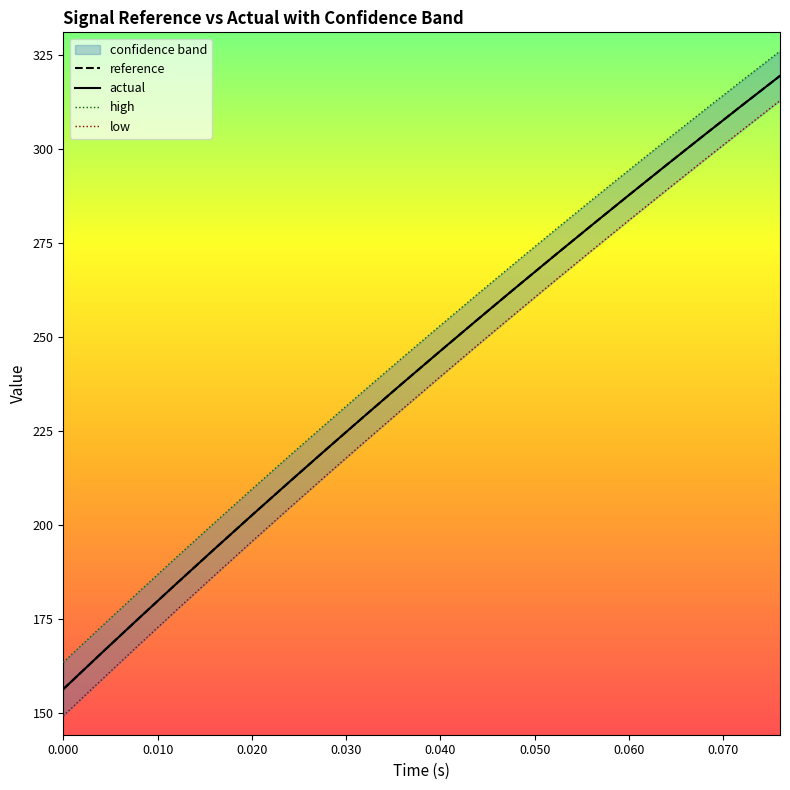

What is the lowest value of the reference series?

156.3